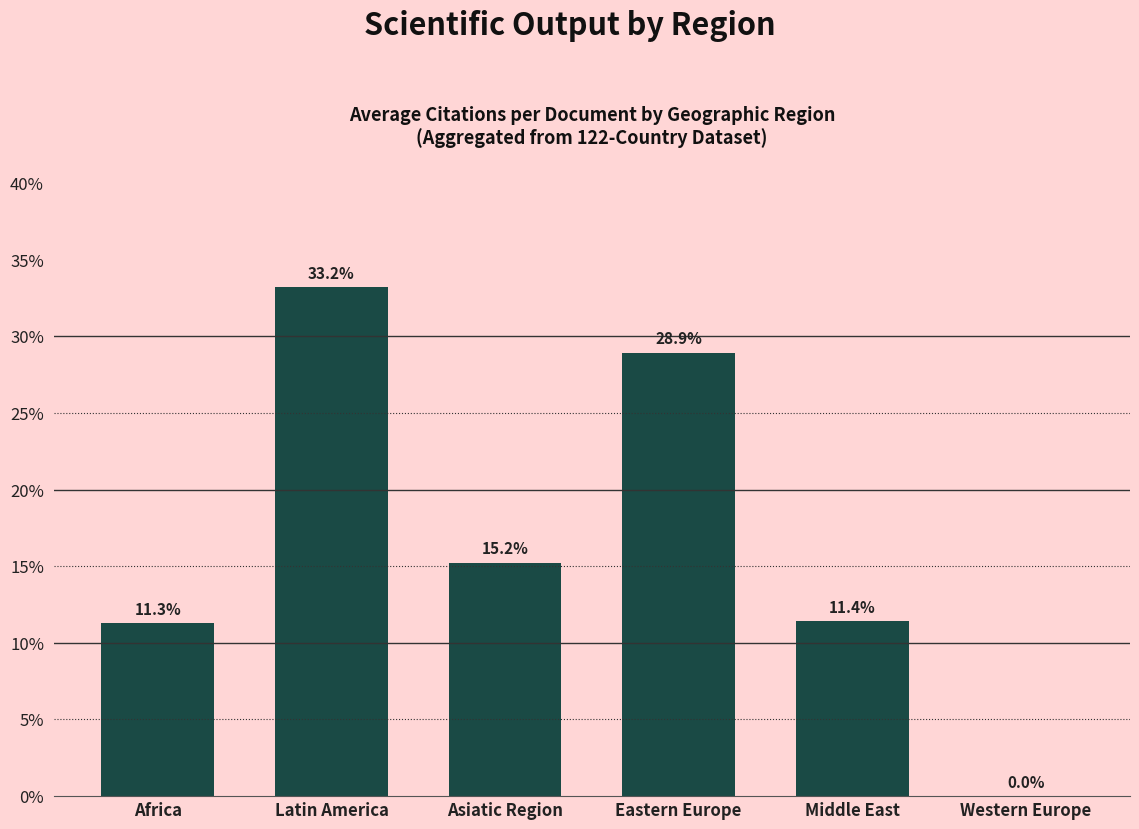

Between Eastern Europe and Middle East, which is larger?

Eastern Europe